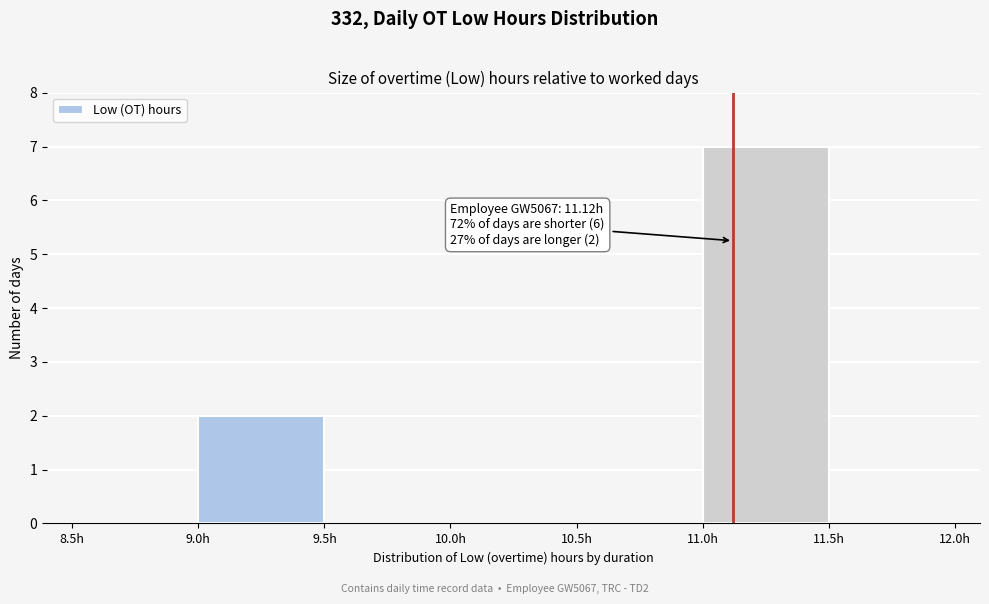

Over which range of the x-axis is the bar tallest?

11.0 to 11.5